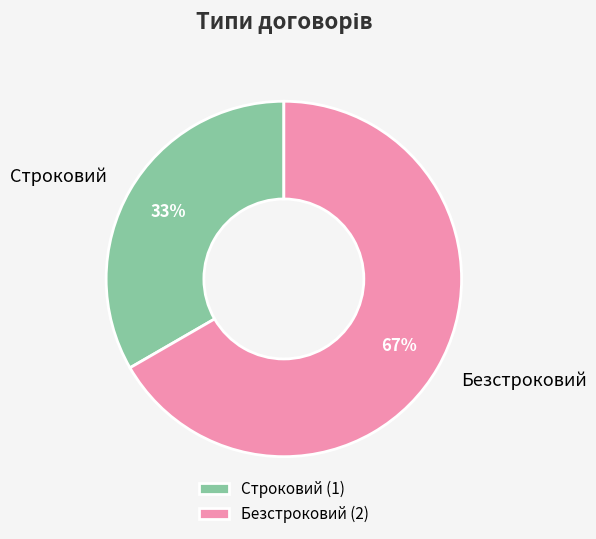

Is the sum of Строковий and Безстроковий greater than half?

Yes